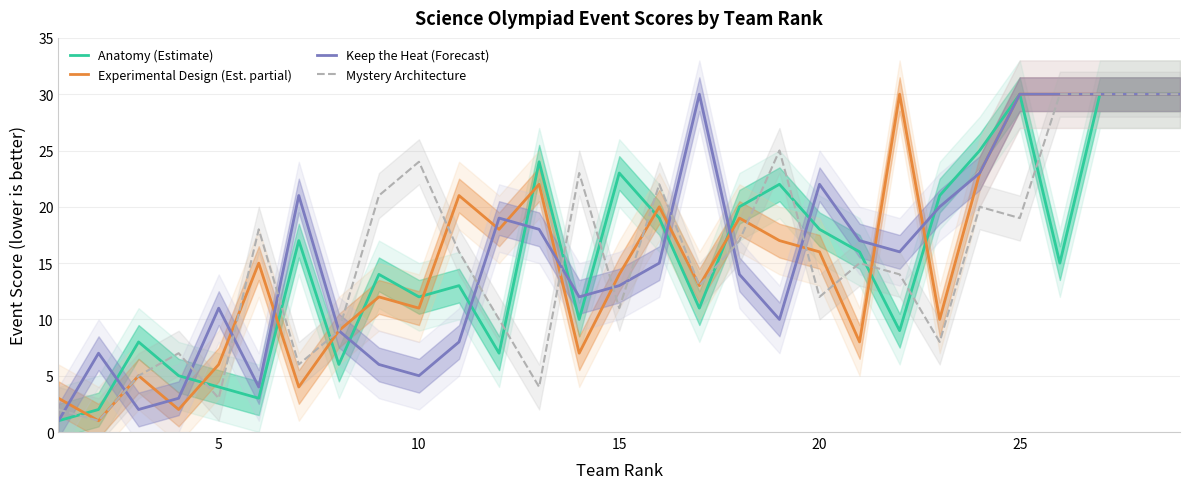

What is the maximum value for Keep the Heat (Forecast)?

30